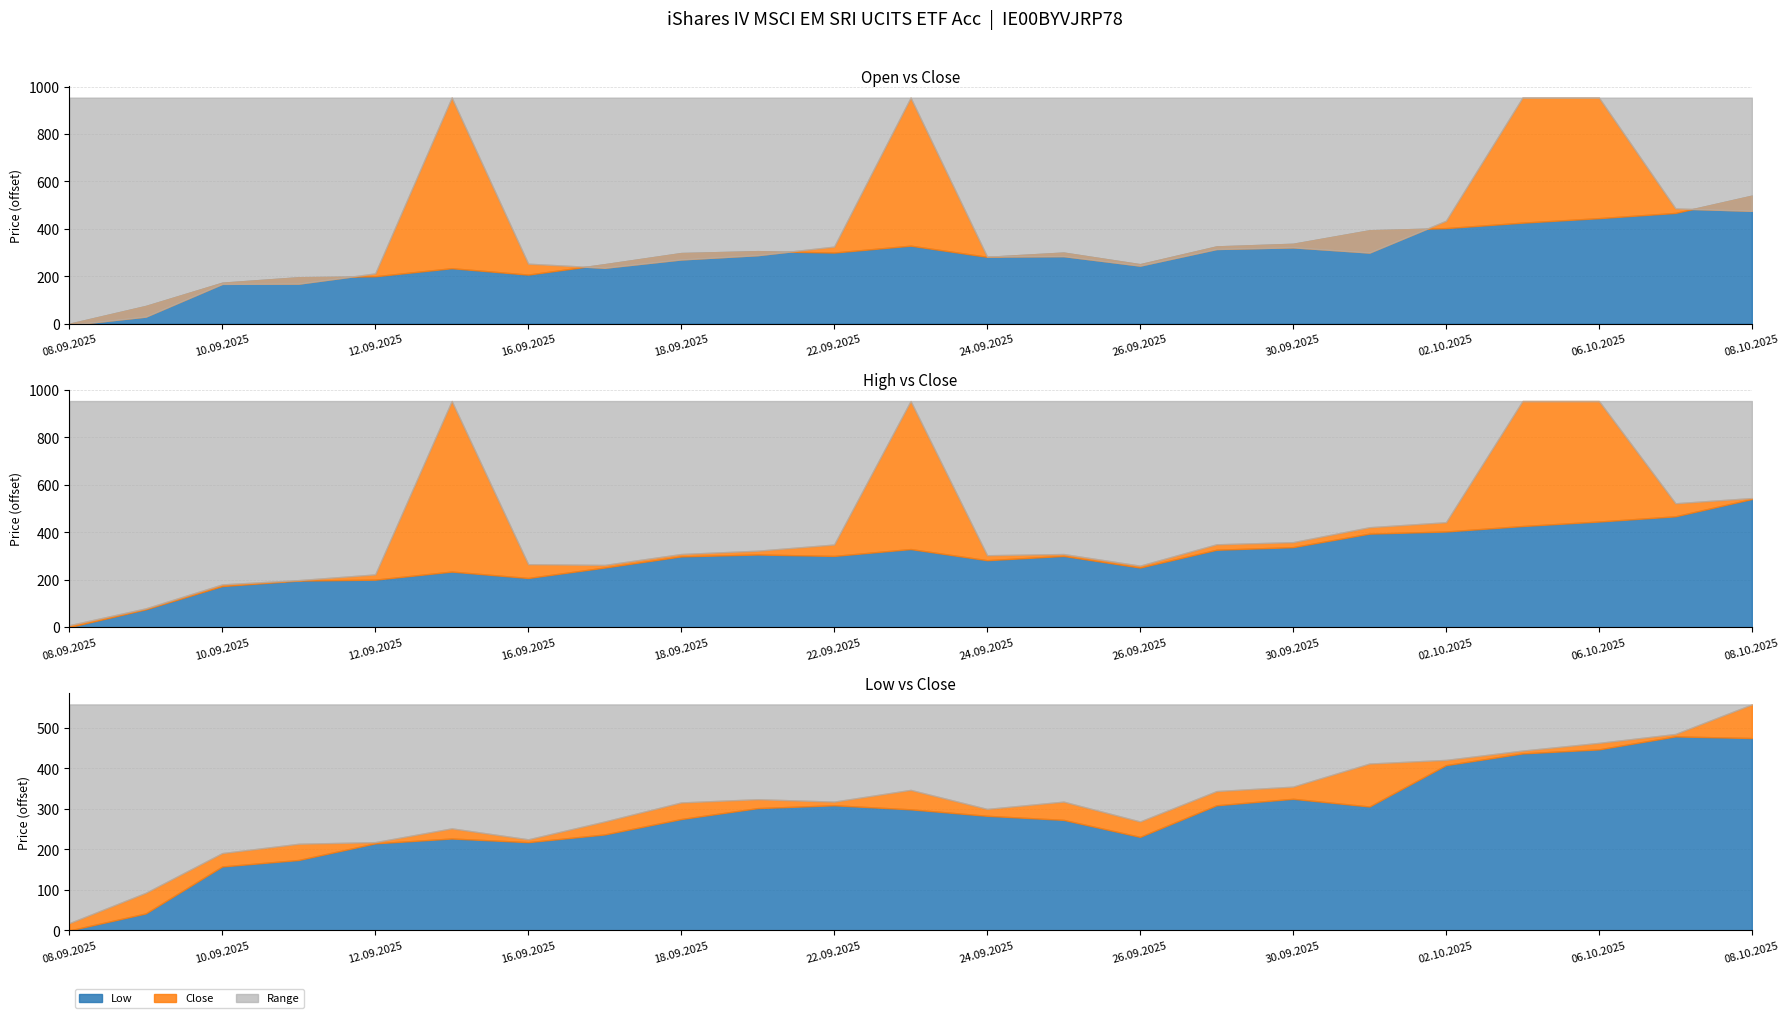

Rank the categories by High value from lowest to highest.

08.09.2025, 09.09.2025, 10.09.2025, 11.09.2025, 12.09.2025, 26.09.2025, 17.09.2025, 16.09.2025, 24.09.2025, 18.09.2025, 25.09.2025, 19.09.2025, 22.09.2025, 29.09.2025, 30.09.2025, 01.10.2025, 02.10.2025, 07.10.2025, 08.10.2025, 15.09.2025, 23.09.2025, 03.10.2025, 06.10.2025